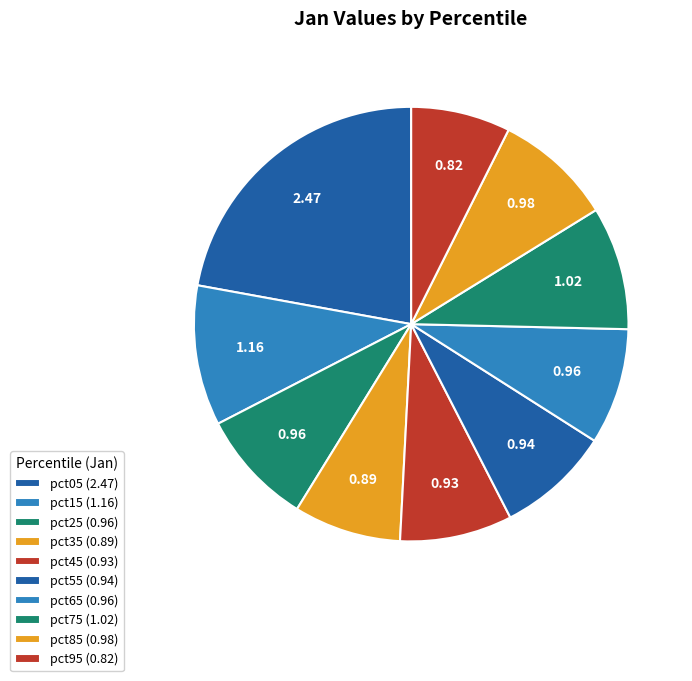

What is the largest slice in the pie chart?

pct05